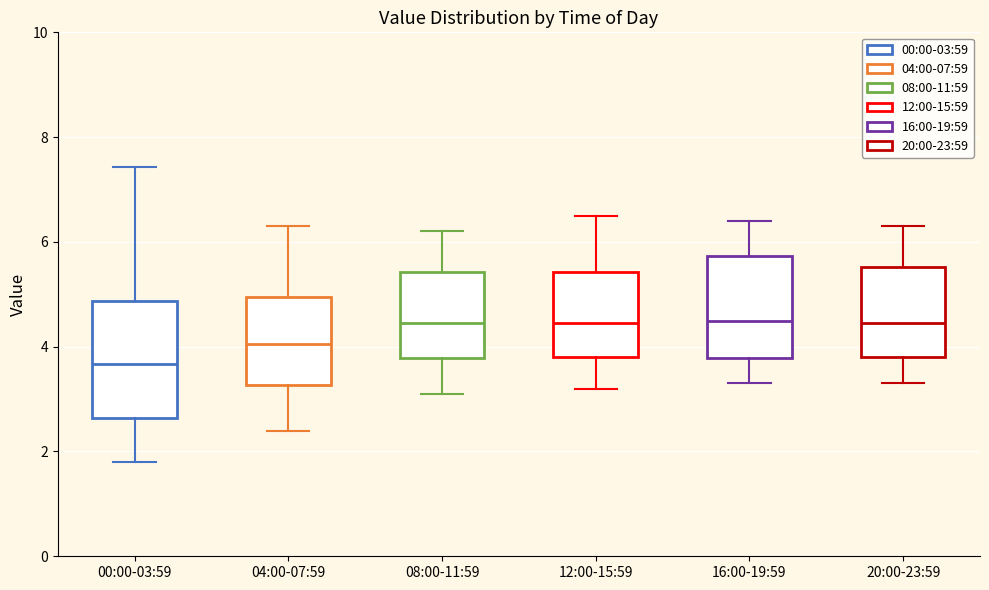

Where does the median line of the box for 12:00-15:59 sit on the y-axis? The values are not printed on the chart, so give them approximately, as read against the axis.

4.4